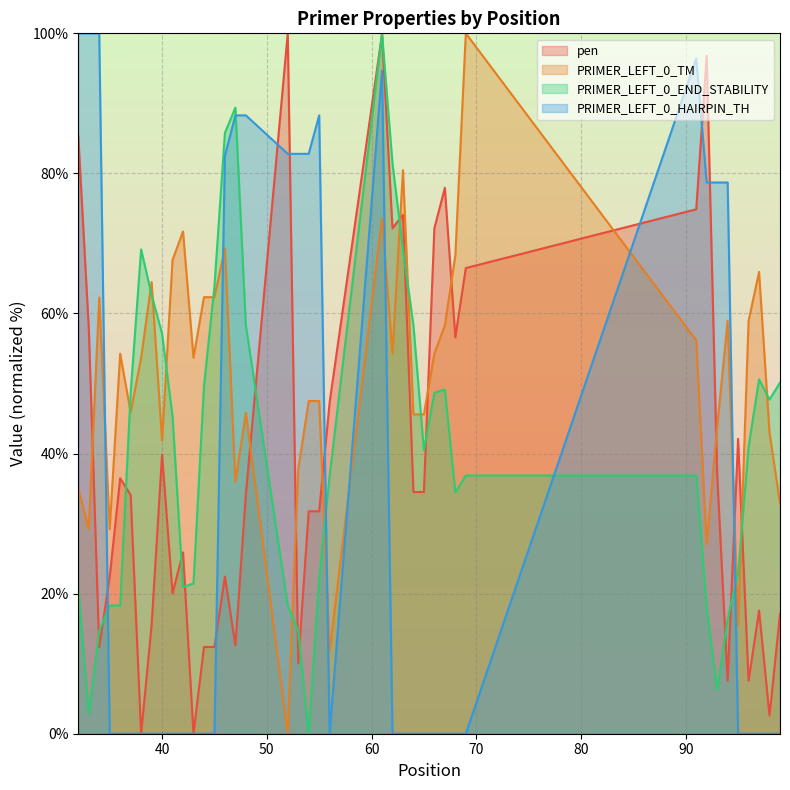

Where do pen and PRIMER_LEFT_0_TM first cross each other?

33 and 34